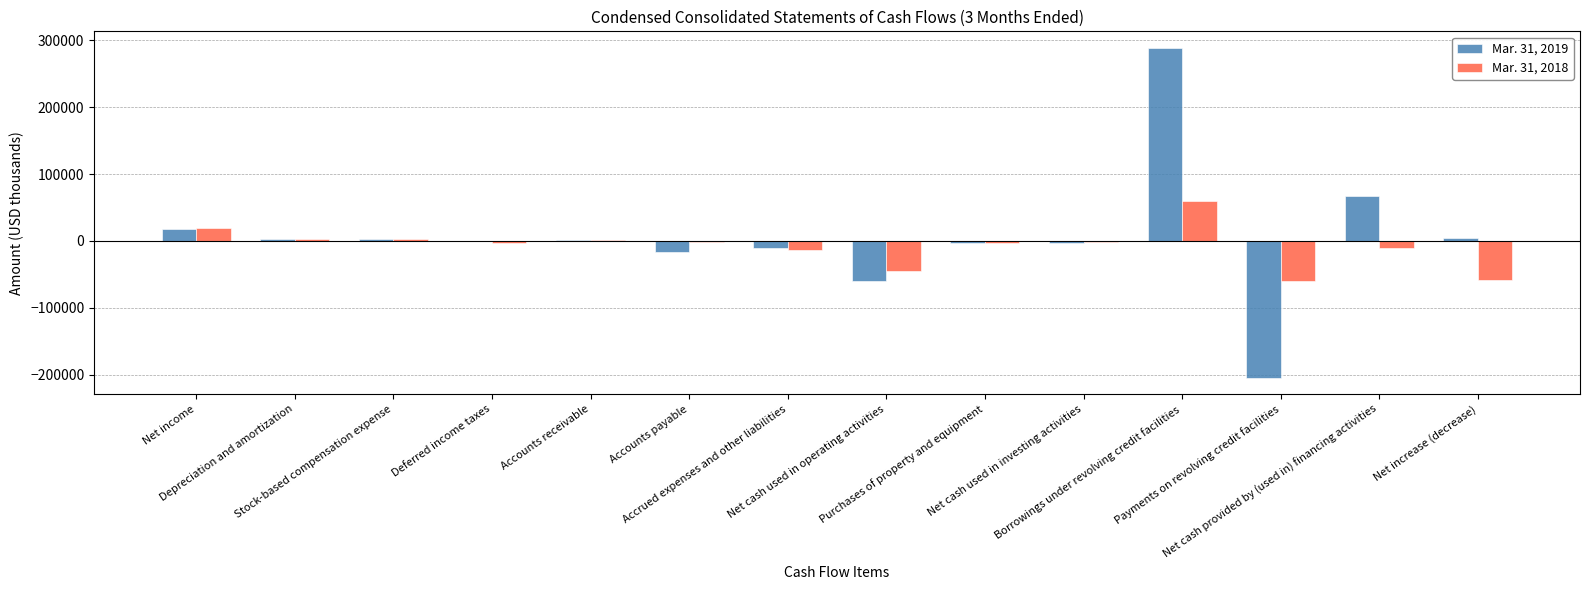

What is the greatest value displayed?

288800